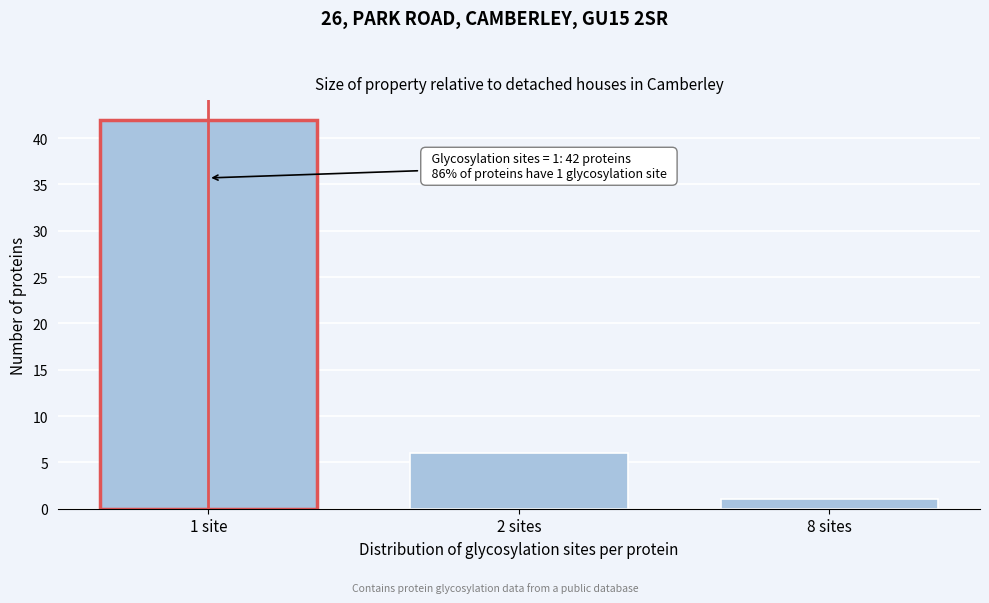

Reading left to right, extract all data points from this chart.

42	6	1